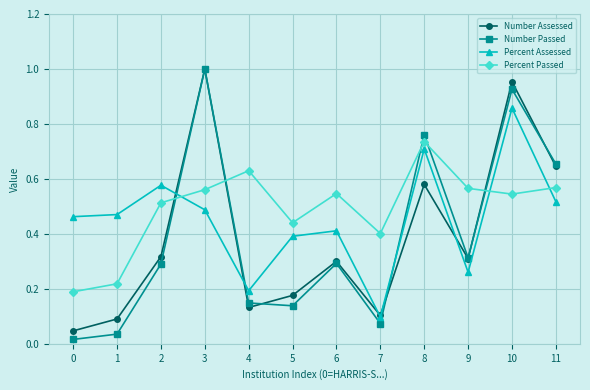

At which category is the sum across all series the highest?

10